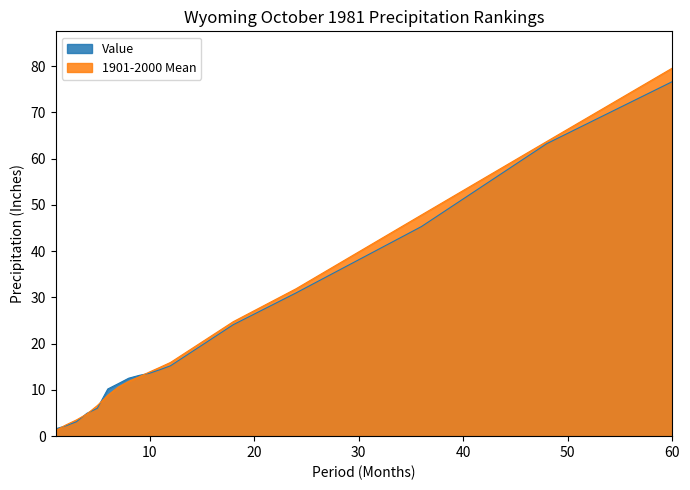

Reading left to right, extract all data points from this chart.

Value: 1.6	2.2	3.1	4.9	6.0	10.2	11.3	12.5	13.1	13.6	14.4	15.2	24.1	31.0	45.3	63.2	76.7
1901-2000 Mean: 1.2	2.4	3.5	4.8	6.6	8.8	10.6	11.9	12.8	13.9	14.9	15.9	24.8	31.9	47.8	63.7	79.6